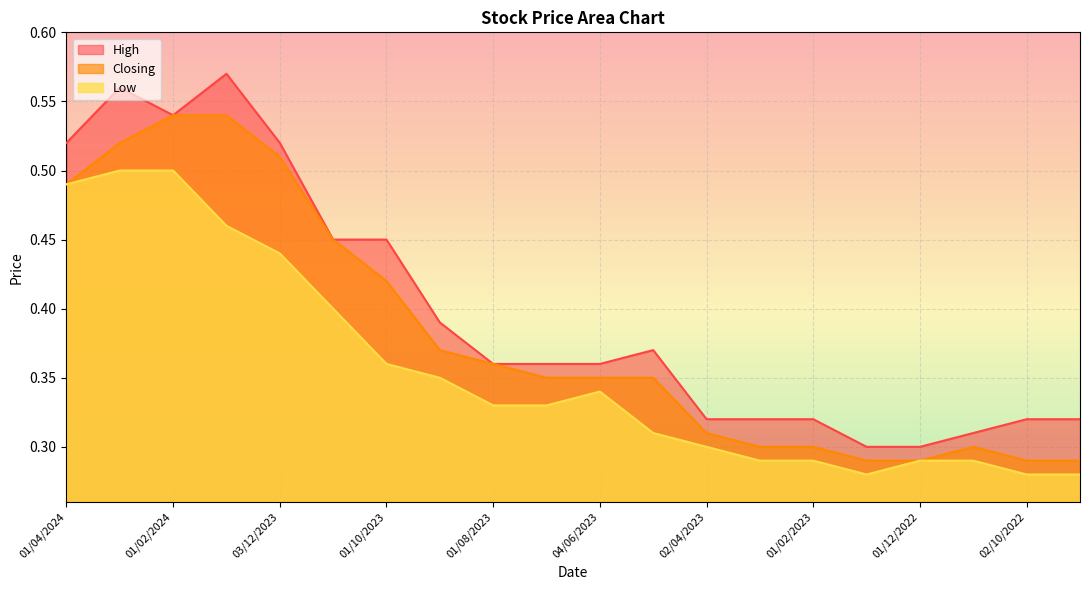

At 01/10/2023, list the series in order from smallest to largest.

Low, Closing, High